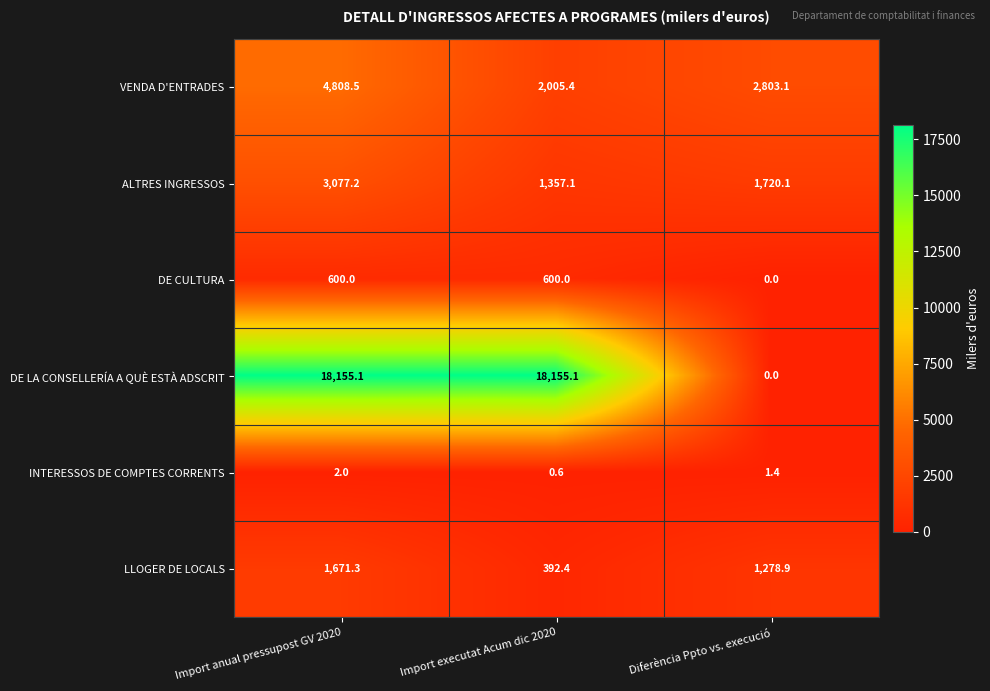

Which category has the lowest value in the DE LA CONSELLERÍA A QUÈ ESTÀ ADSCRIT series?

Diferència Ppto vs. execució